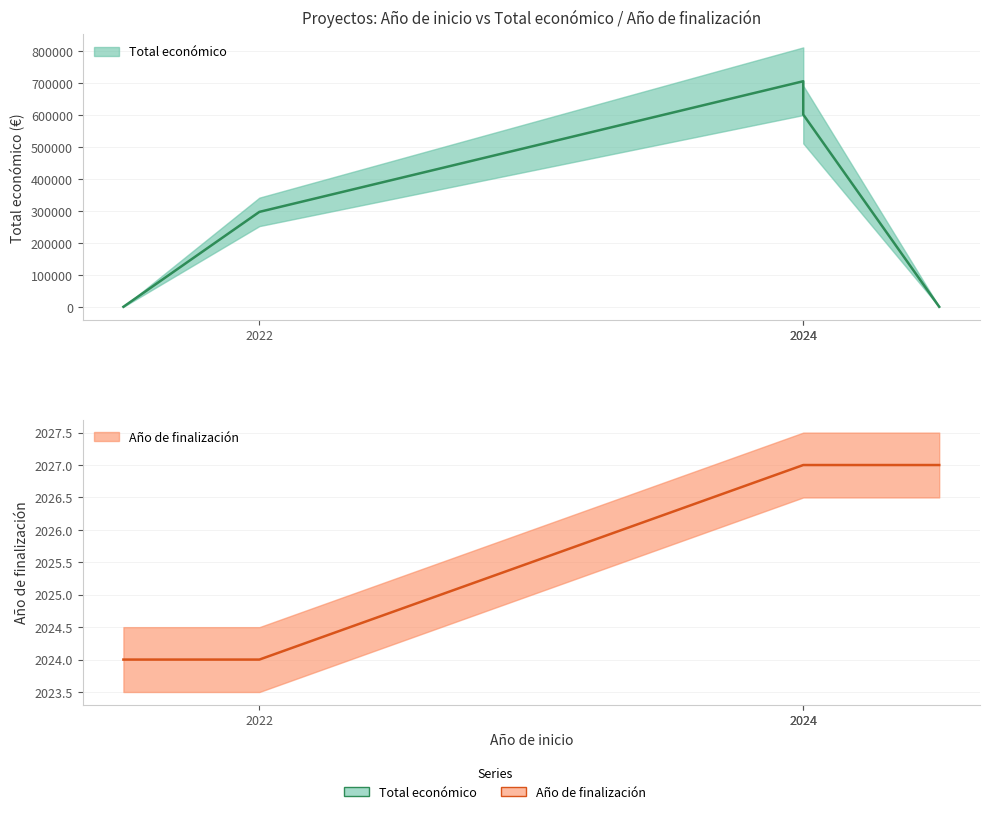

Is the value of Año de finalización at 2024 greater than the value of Total económico at 2024?

No